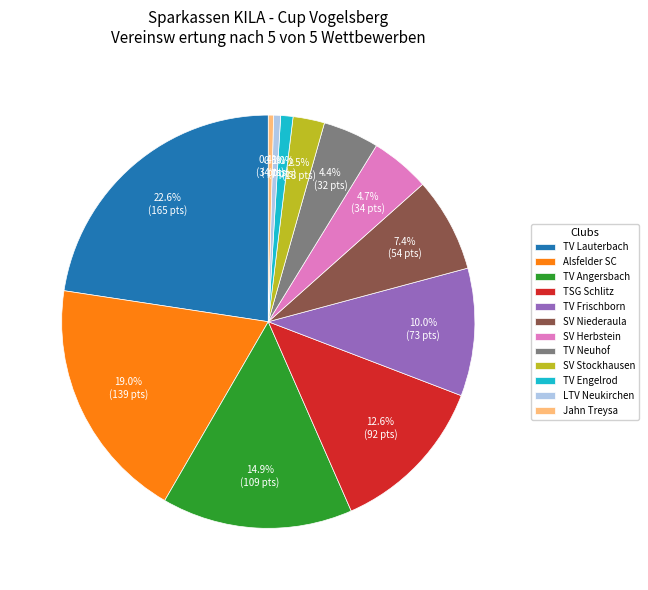

What percentage do SV Herbstein and Alsfelder SC together represent?

23.7%